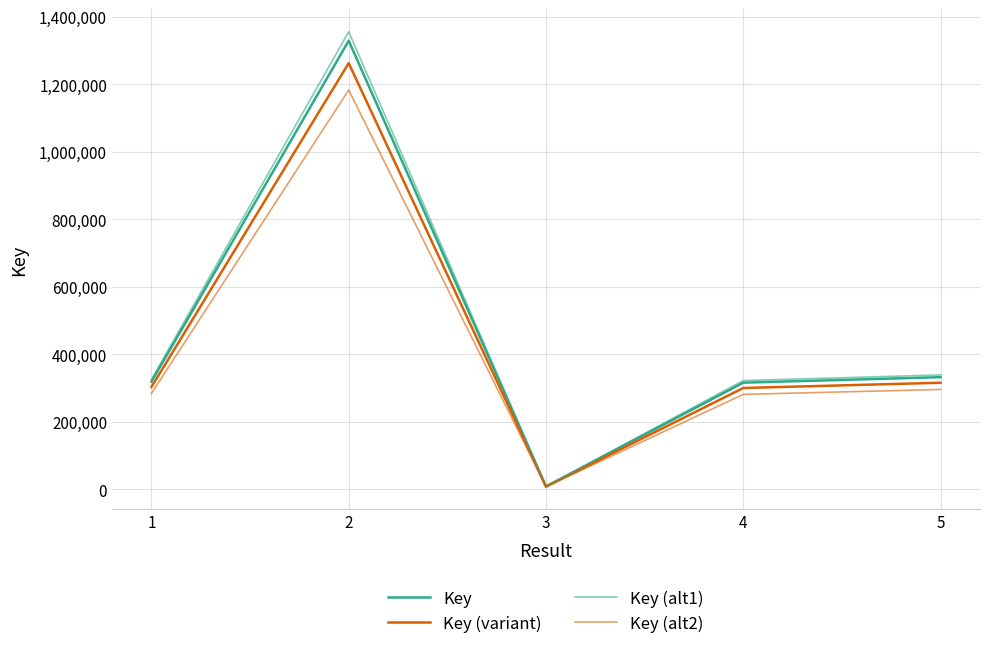

Reading left to right, what are all the values shown in this chart?

Key: 1=318293.0	2=1328518.0	3=7680.0	4=315238.0	5=331584.0
Key (variant): 1=302378.3	2=1262092.1	3=7296.0	4=299476.1	5=315004.8
Key (alt1): 1=324658.9	2=1355088.4	3=7833.6	4=321542.8	5=338215.7
Key (alt2): 1=283280.8	2=1182381.0	3=6835.2	4=280561.8	5=295109.8